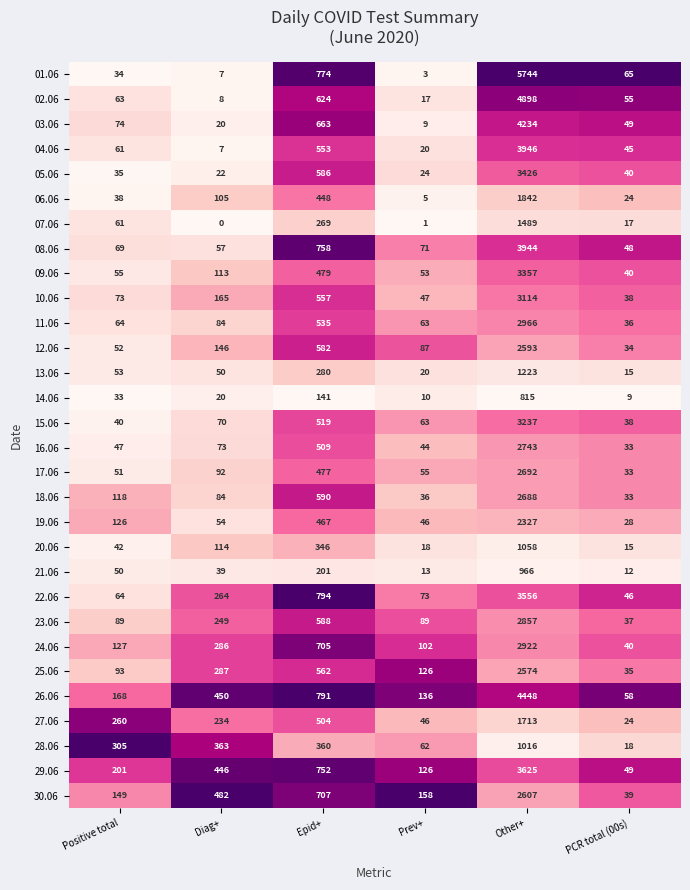

At how many categories does at least one series exceed 0?

6